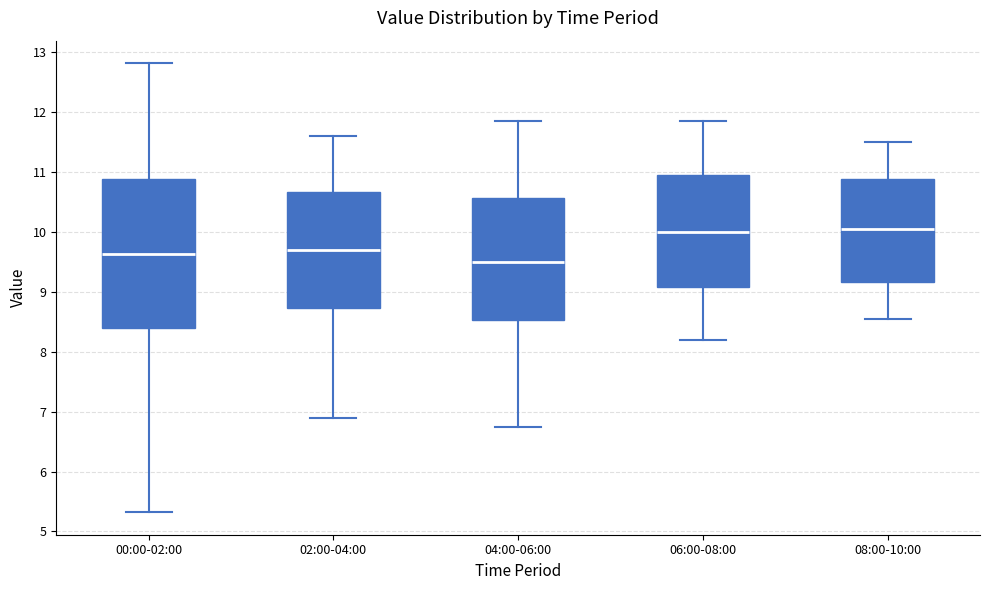

Reading left to right, read every box against the y-axis: the position of its median line, the range the box covers, and the ends of its whiskers. The values are not printed on the chart, so give them approximately, as read against the axis.

00:00-02:00: median 9.6, box 8.4 to 10.9, whiskers 5.3 to 12.8
02:00-04:00: median 9.7, box 8.7 to 10.7, whiskers 6.9 to 11.6
04:00-06:00: median 9.5, box 8.5 to 10.6, whiskers 6.8 to 11.9
06:00-08:00: median 10.0, box 9.1 to 11.0, whiskers 8.2 to 11.9
08:00-10:00: median 10.1, box 9.2 to 10.9, whiskers 8.6 to 11.5